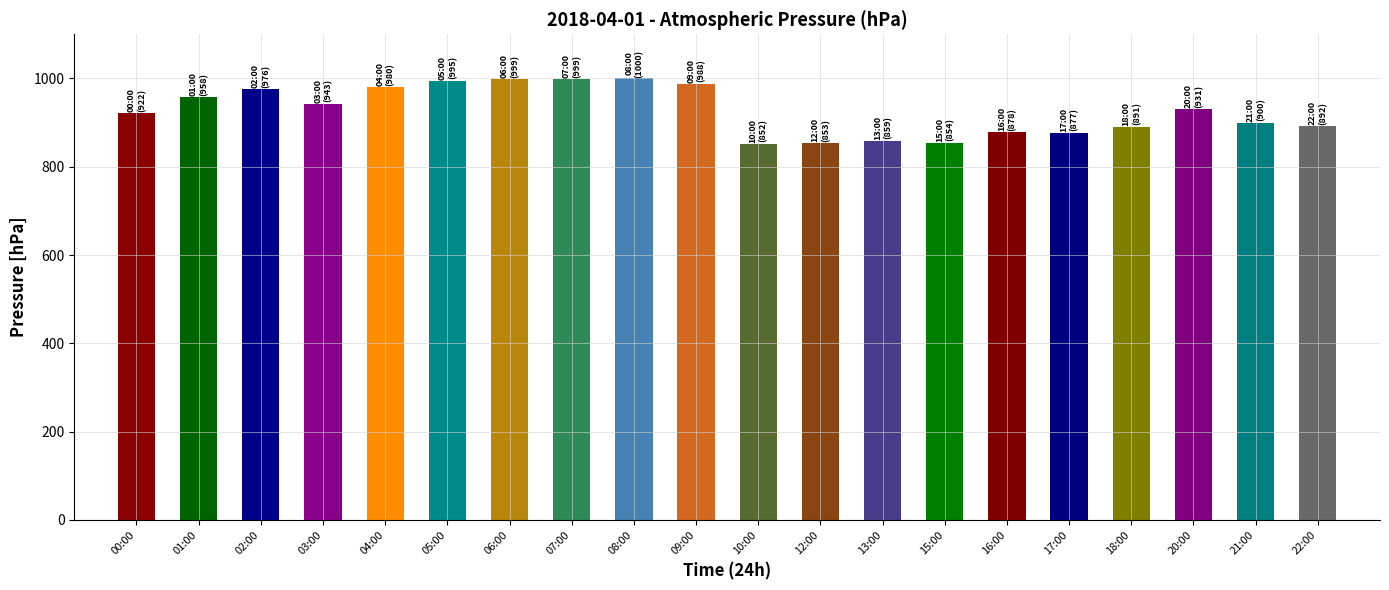

Approximately how many times larger is the value at 17:00 compared to 13:00?

1.0